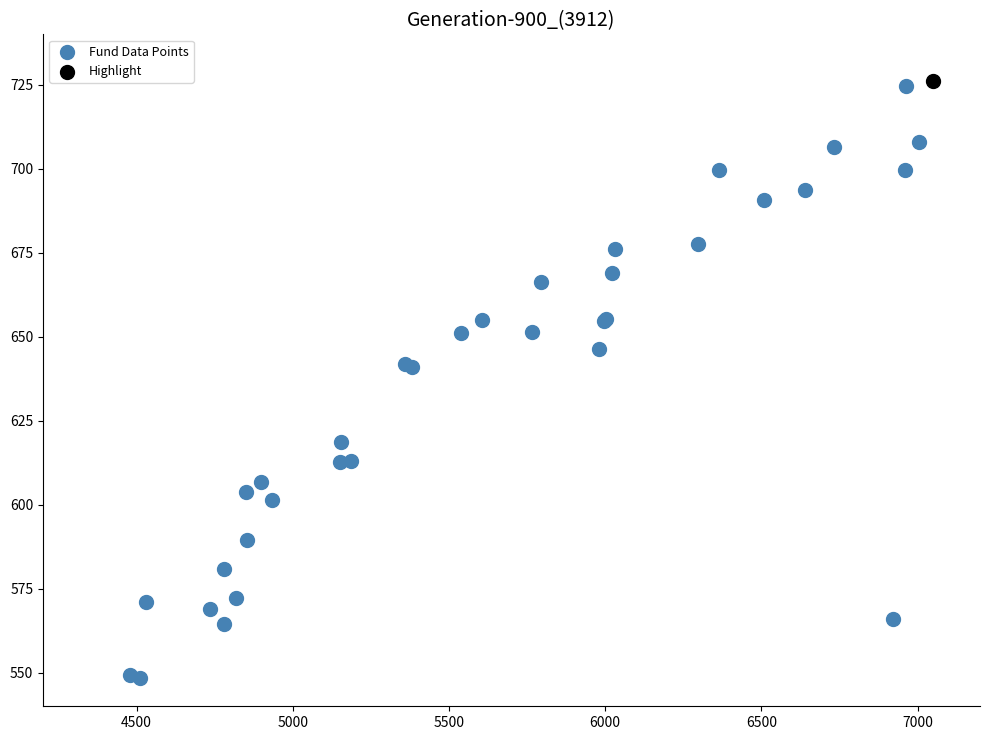

What are all the series names shown in the legend?

Fund Data Points, Highlight